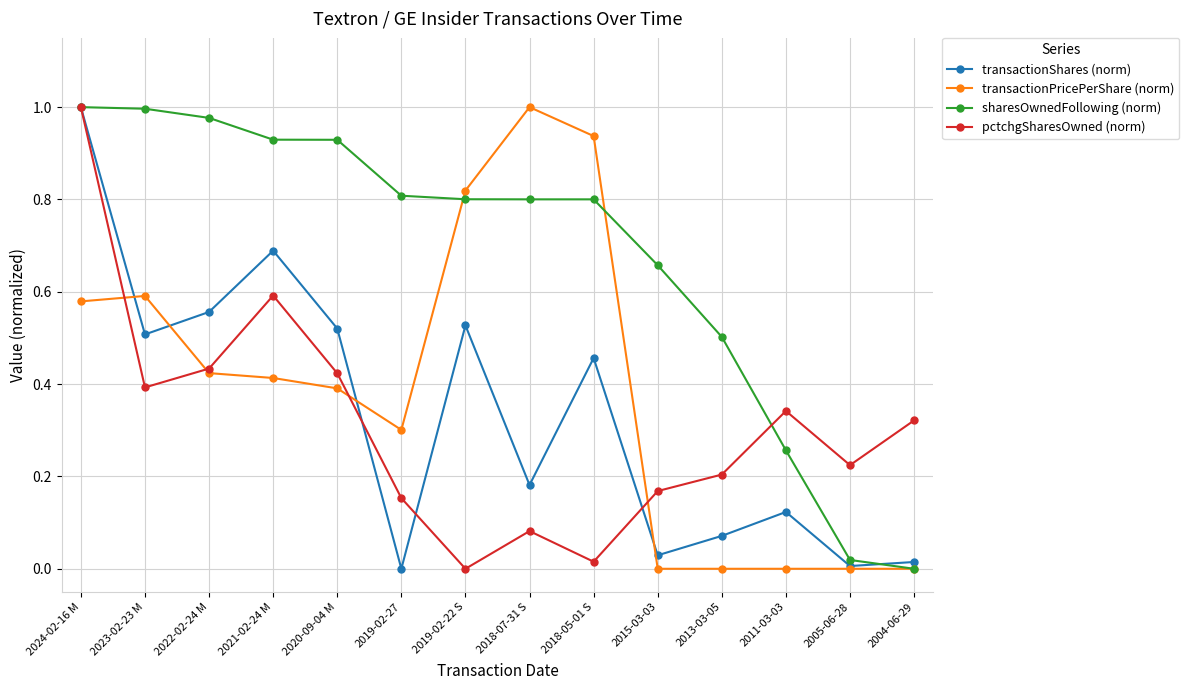

How many interior local peaks does the transactionShares (norm) series have?

4